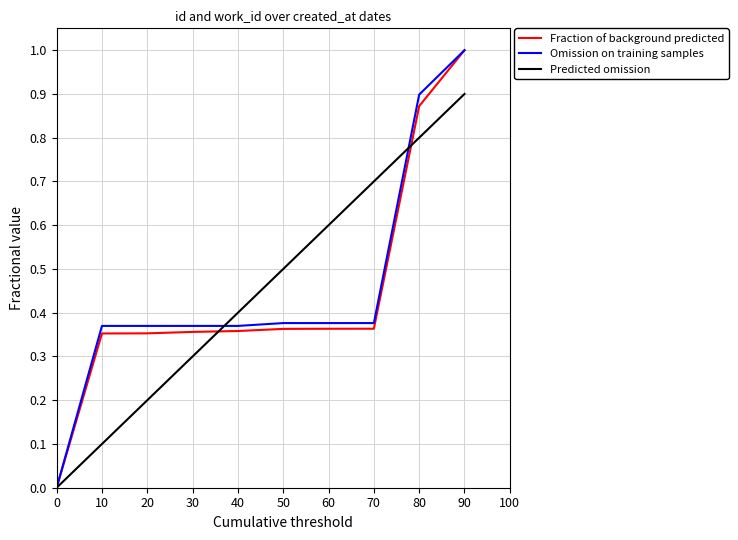

True or false: Predicted omission has more than 0 points higher than both neighbors.

False